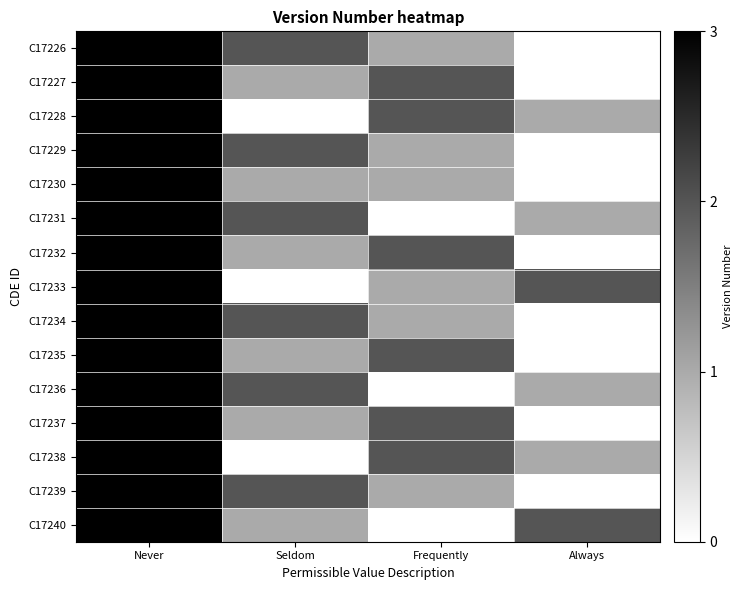

List the series in order of their peak value, highest first.

C17226, C17227, C17228, C17229, C17230, C17231, C17232, C17233, C17234, C17235, C17236, C17237, C17238, C17239, C17240